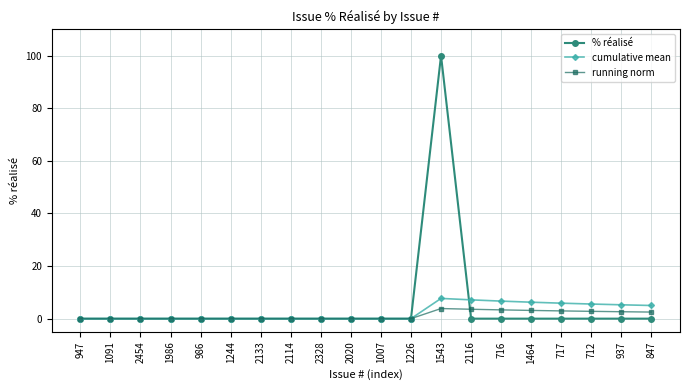

Is the value of cumulative mean at 717 greater than the value of % réalisé at 1244?

Yes